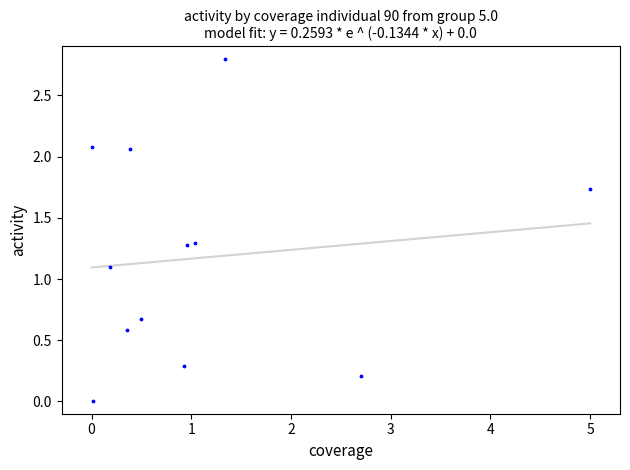

What Y value in the scatter plot is closest to 1?

1.1